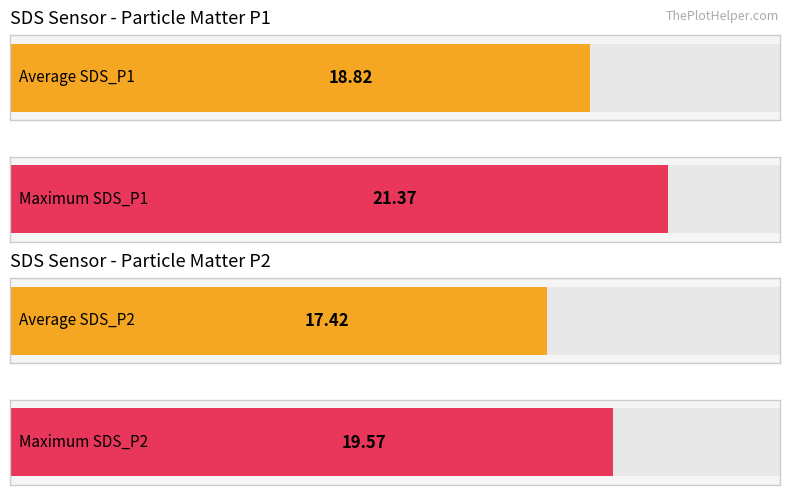

What is the maximum value shown in the chart?

21.4